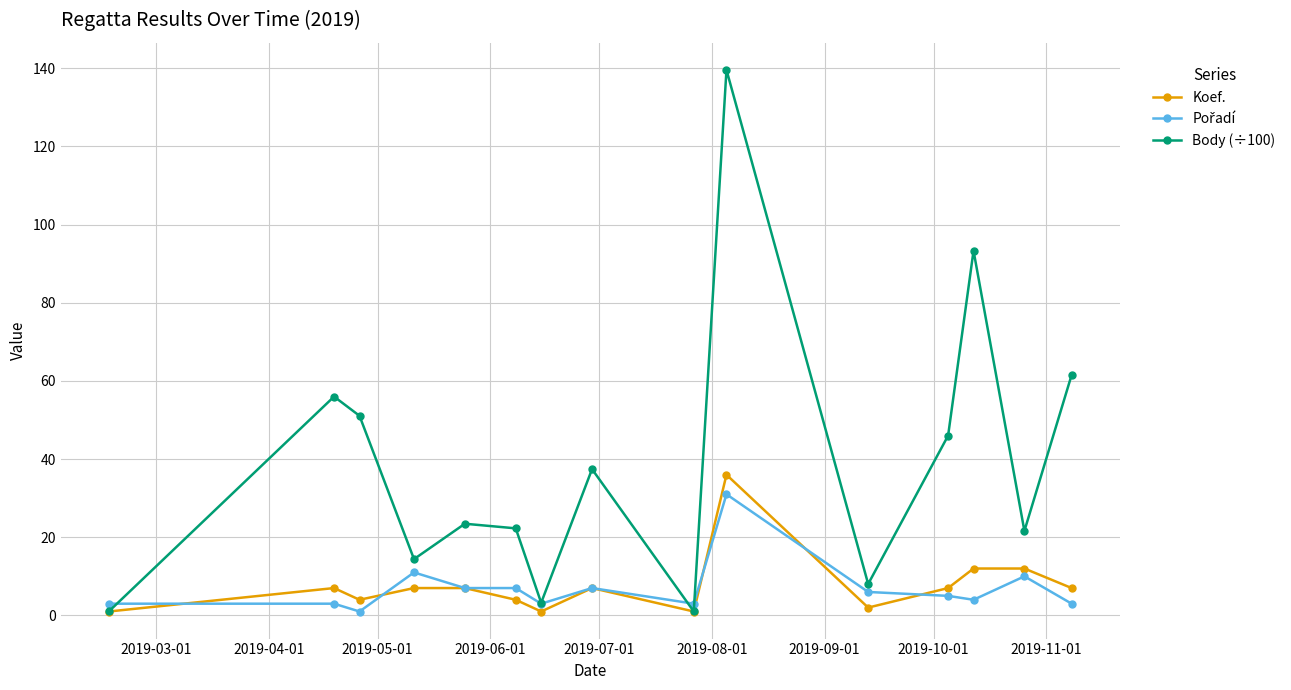

How many interior local valleys does the Body (÷100) series have?

5